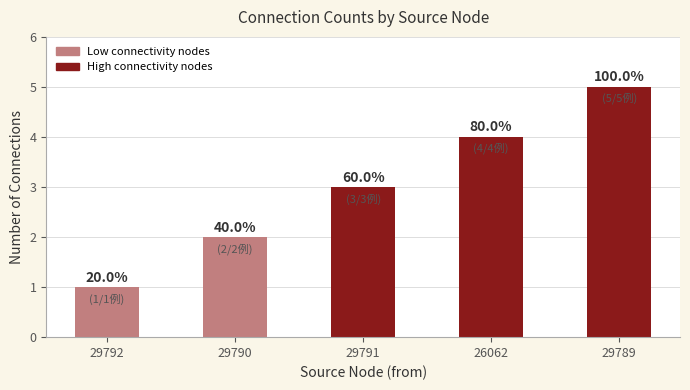

How many bars are there in total?

5